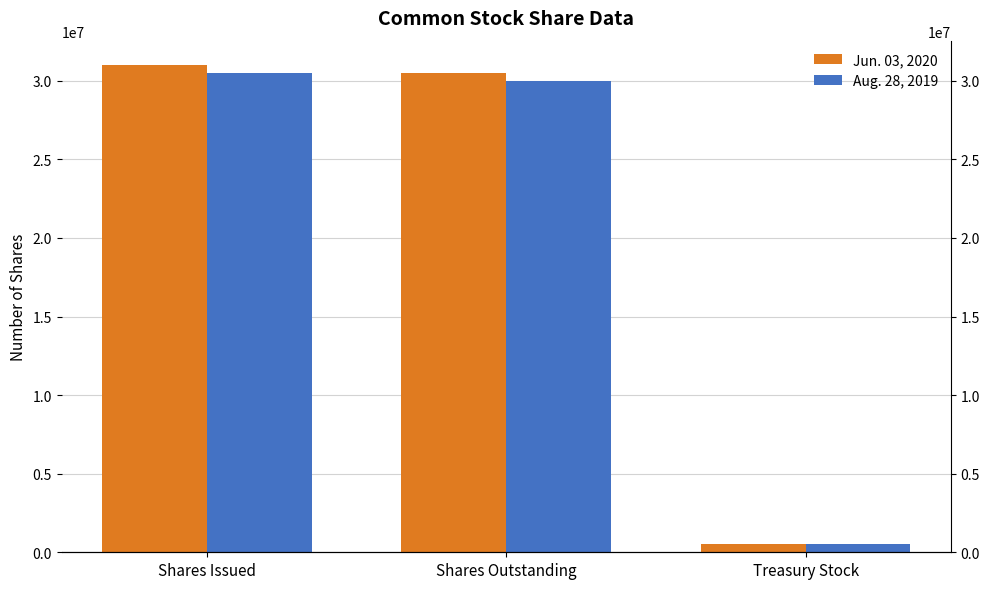

Are the bars horizontal?

No